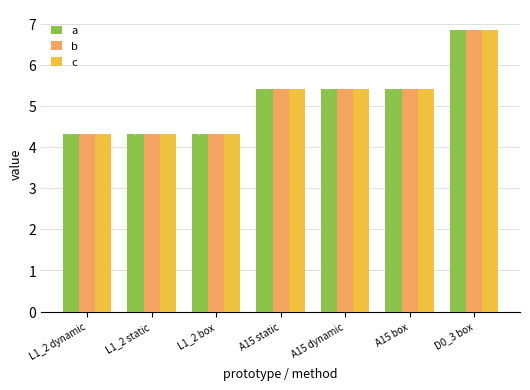

What is the value of the b bar at the 5th from the left?

5.4